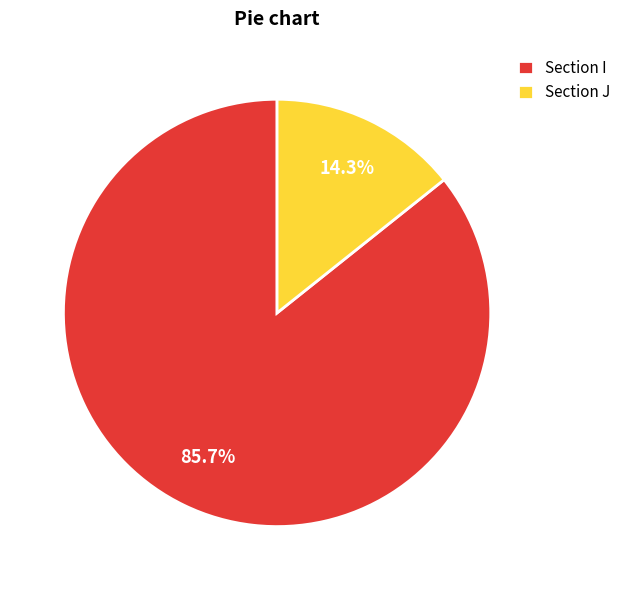

Is the sum of Section J and Section I greater than half?

Yes